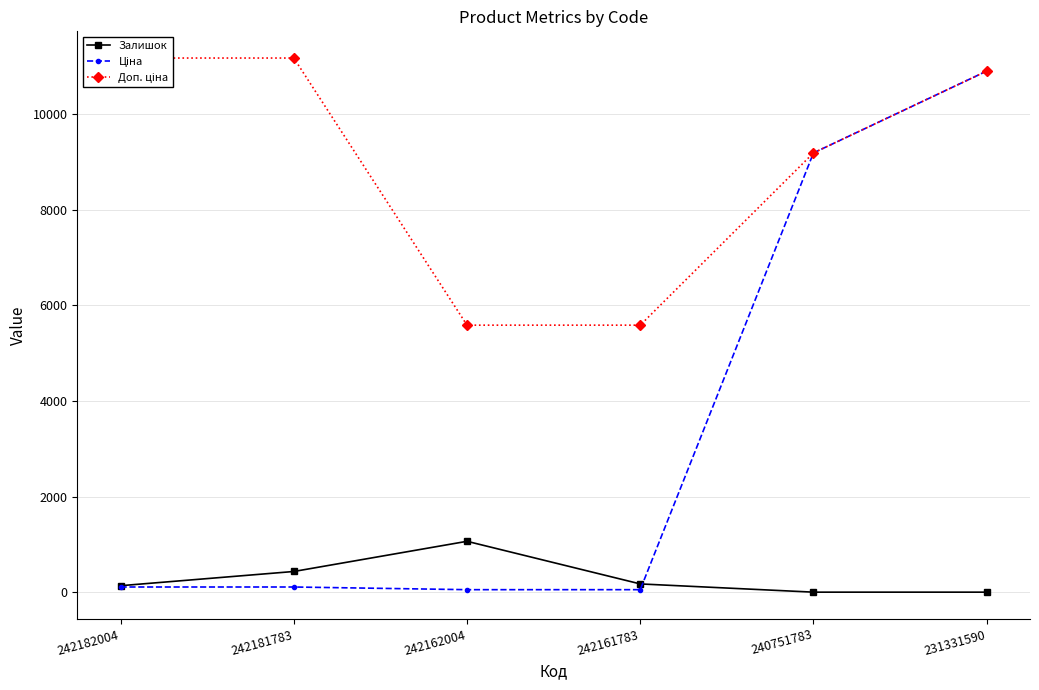

Reading left to right, extract all data points from this chart.

Залишок: 242182004=139.0	242181783=436.0	242162004=1067.0	242161783=176.0	240751783=4.0	231331590=4.0
Ціна: 242182004=111.7	242181783=111.7	242162004=55.9	242161783=55.9	240751783=9185.9	231331590=10896.3
Доп. ціна: 242182004=11169.0	242181783=11169.0	242162004=5585.0	242161783=5585.0	240751783=9185.9	231331590=10896.3